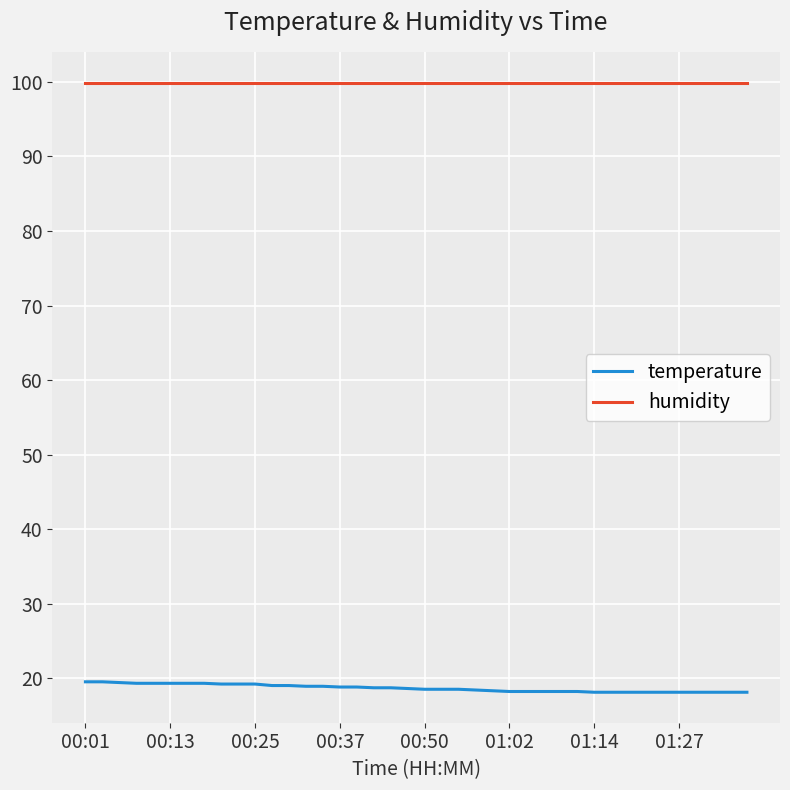

What is the minimum value shown in the chart?

18.1